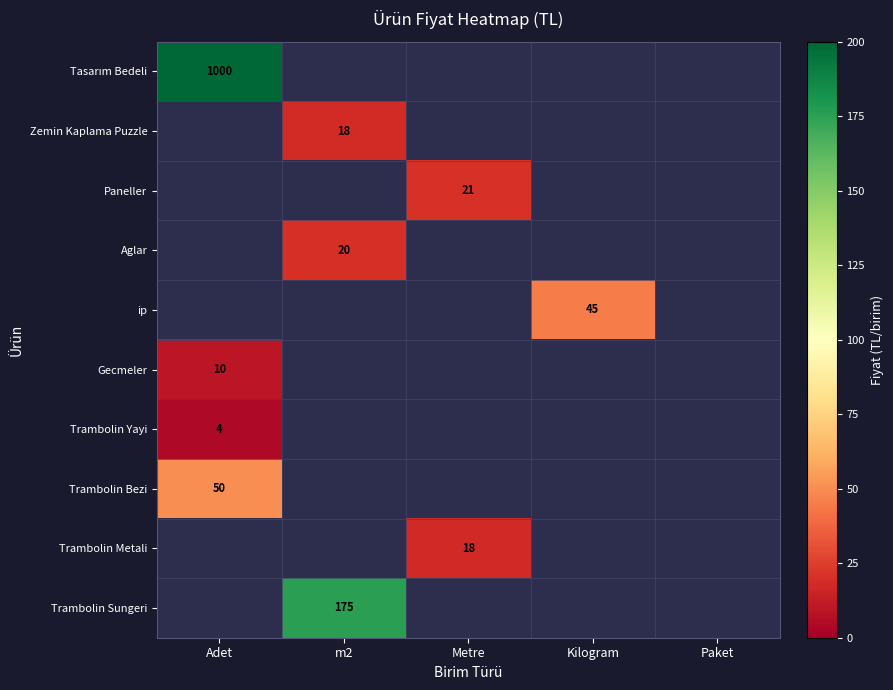

Count the number of categories in the chart.

5